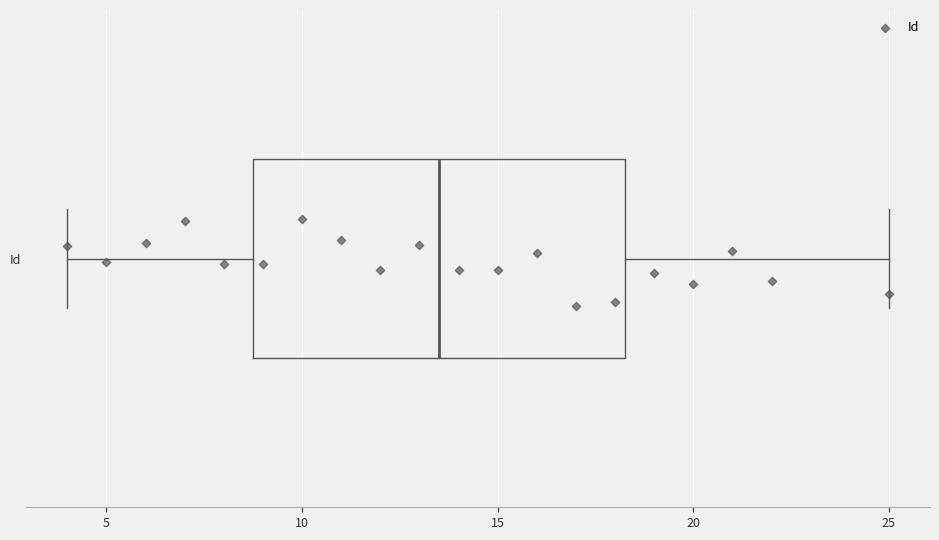

Read this box plot against the x-axis: the position of the median line, the range covered by the box, and the ends of both whiskers. The values are not printed on the chart, so give them approximately, as read against the axis.

median 13.5, box 9.0 to 18.5, whiskers 4.0 to 25.0